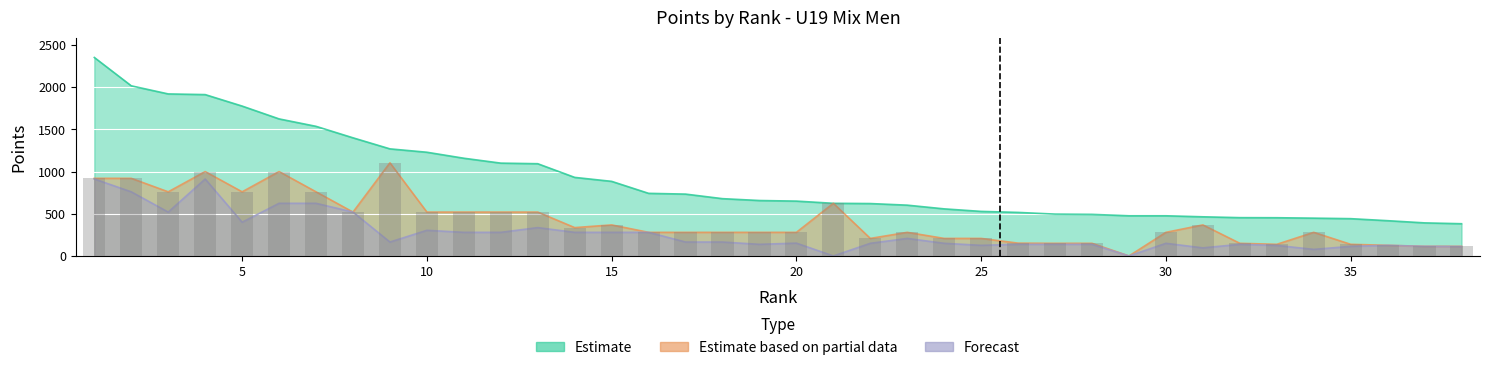

How many groups of bars are there?

38